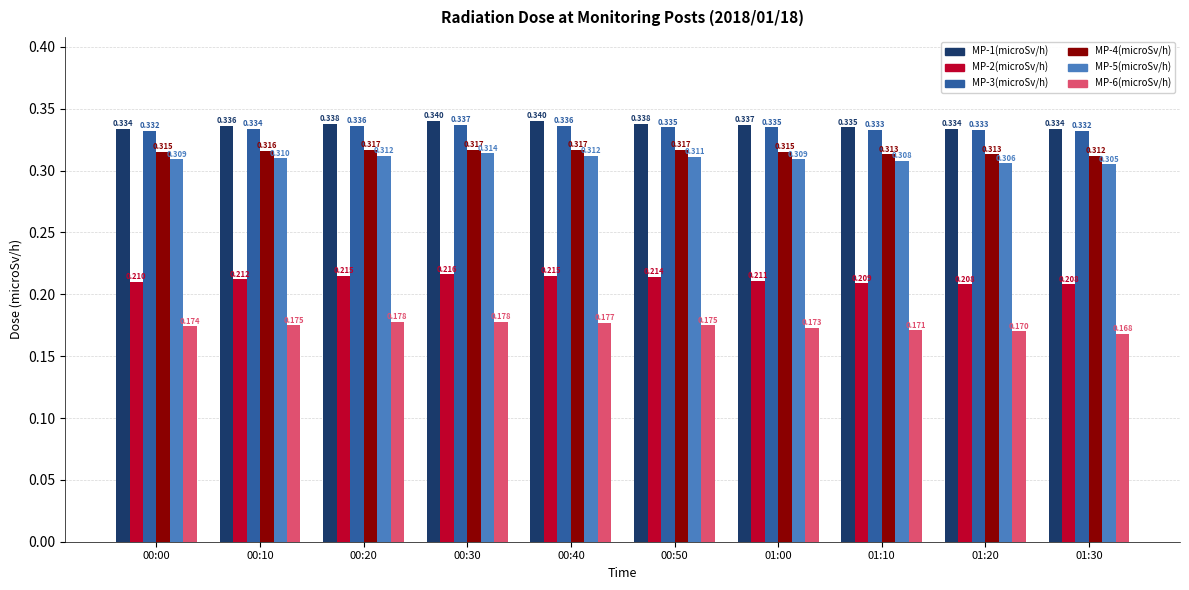

Is the value of MP-6(microSv/h) at 00:00 greater than the value of MP-5(microSv/h) at 00:40?

No